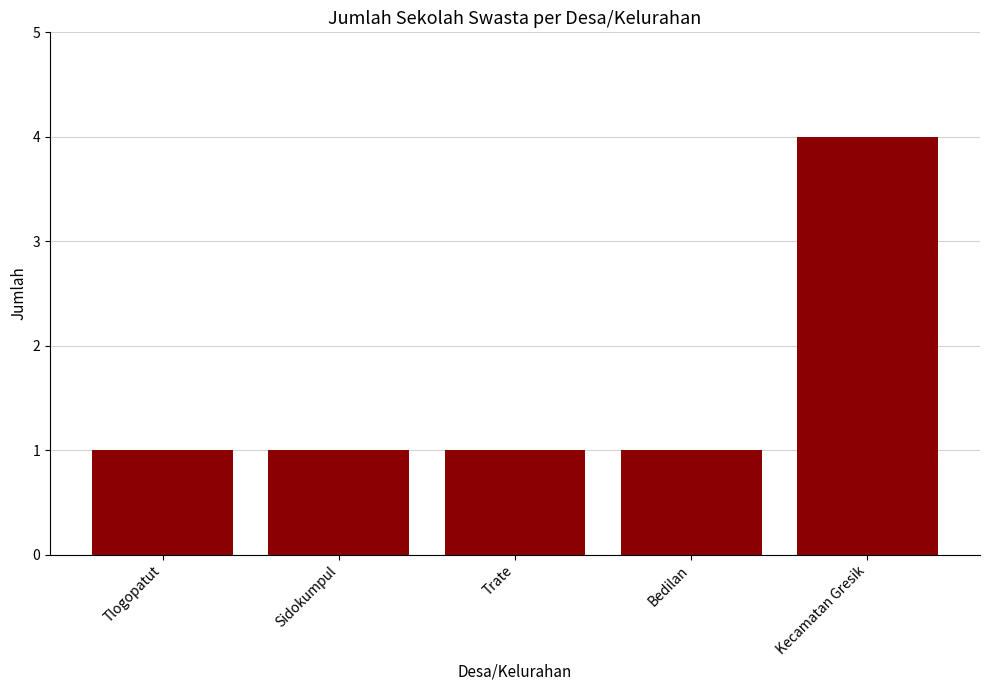

What is the average value?

2